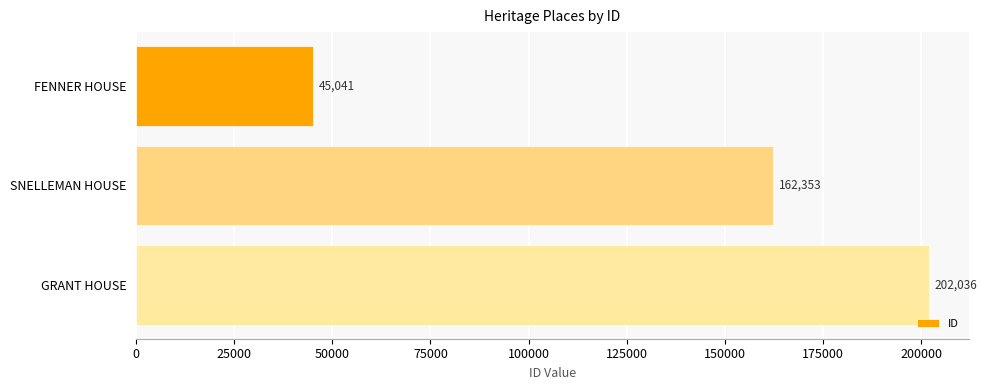

List the labels in order of value, largest first.

GRANT HOUSE, SNELLEMAN HOUSE, FENNER HOUSE